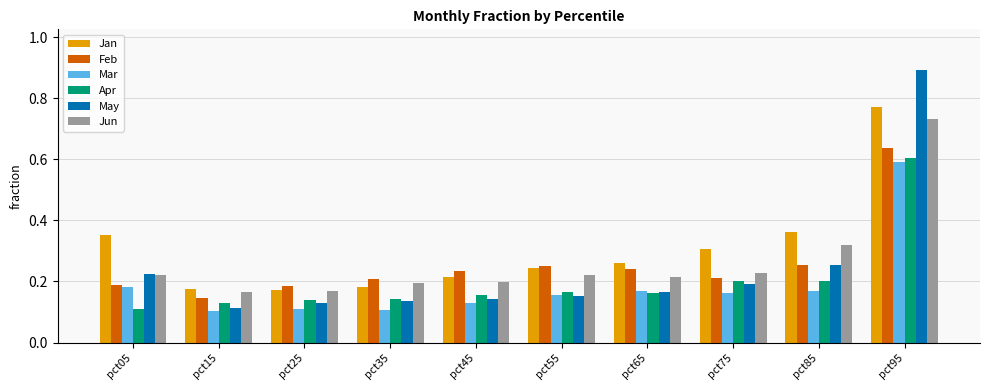

What is the maximum value shown in the chart?

0.9